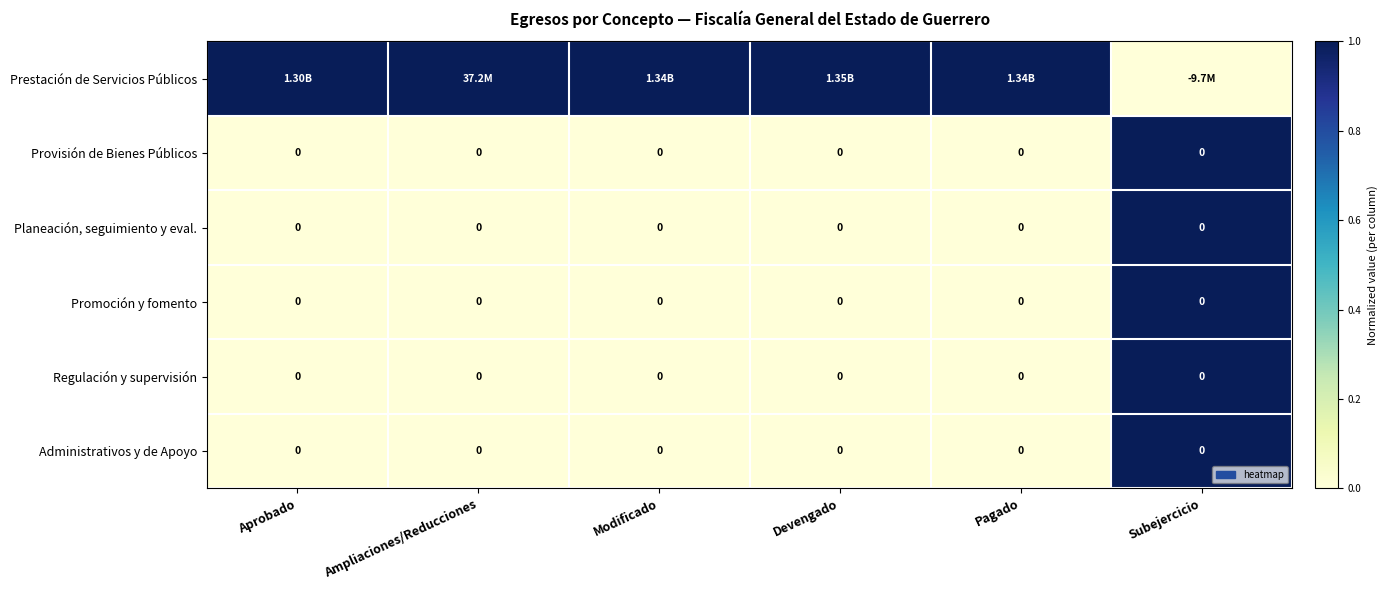

What is the maximum value shown in the chart?

1